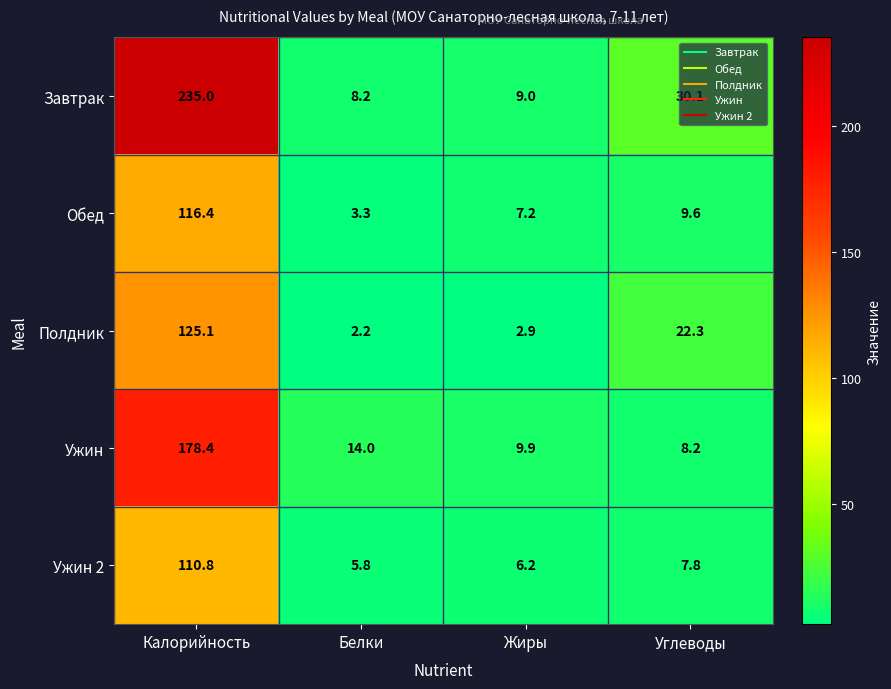

What is the difference between the second highest and second lowest values in the Полдник series?

19.4